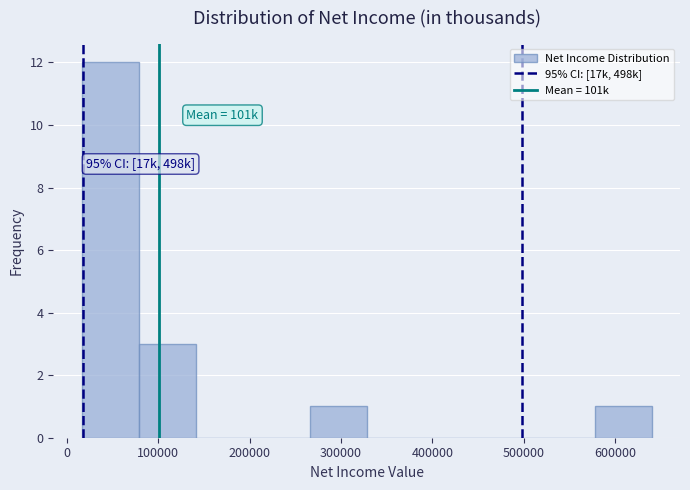

Over which range of the x-axis is the bar tallest?

20000 to 80000